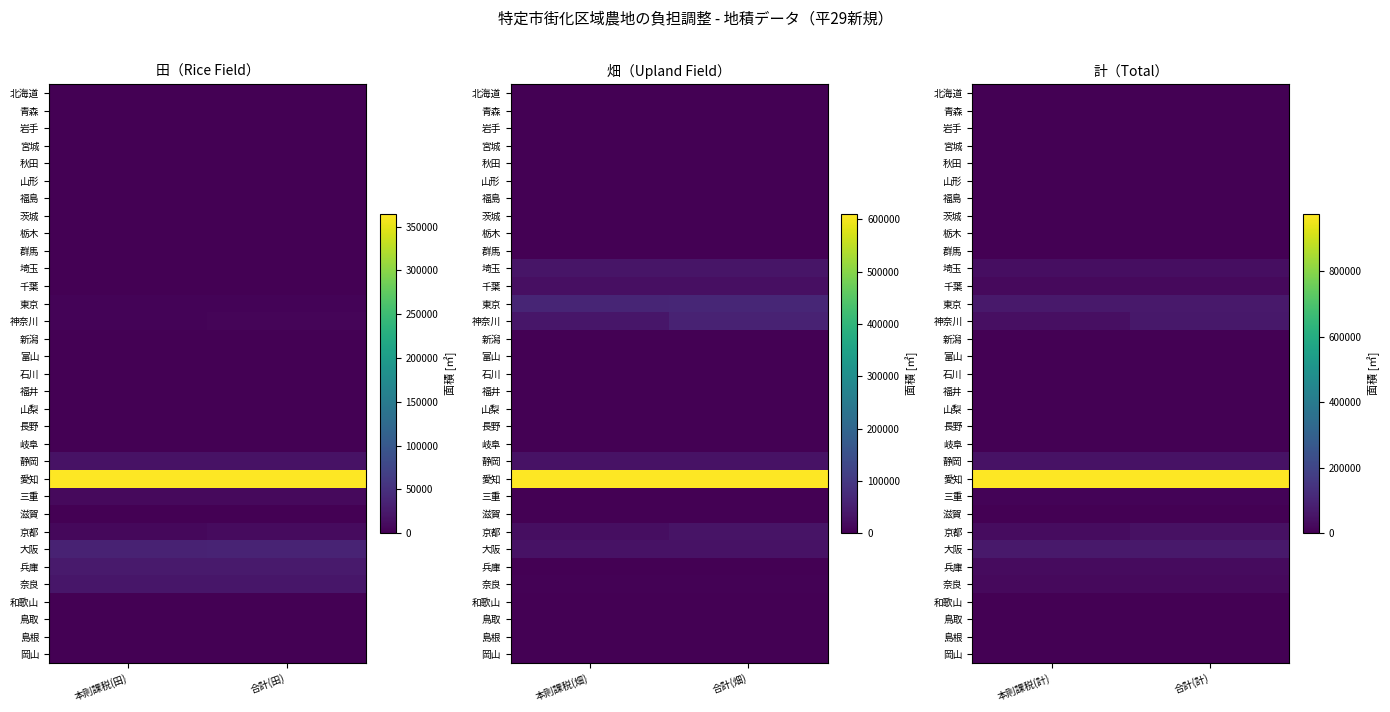

The 茨城 series shows 354 at 本則課税(計). True or false?

True